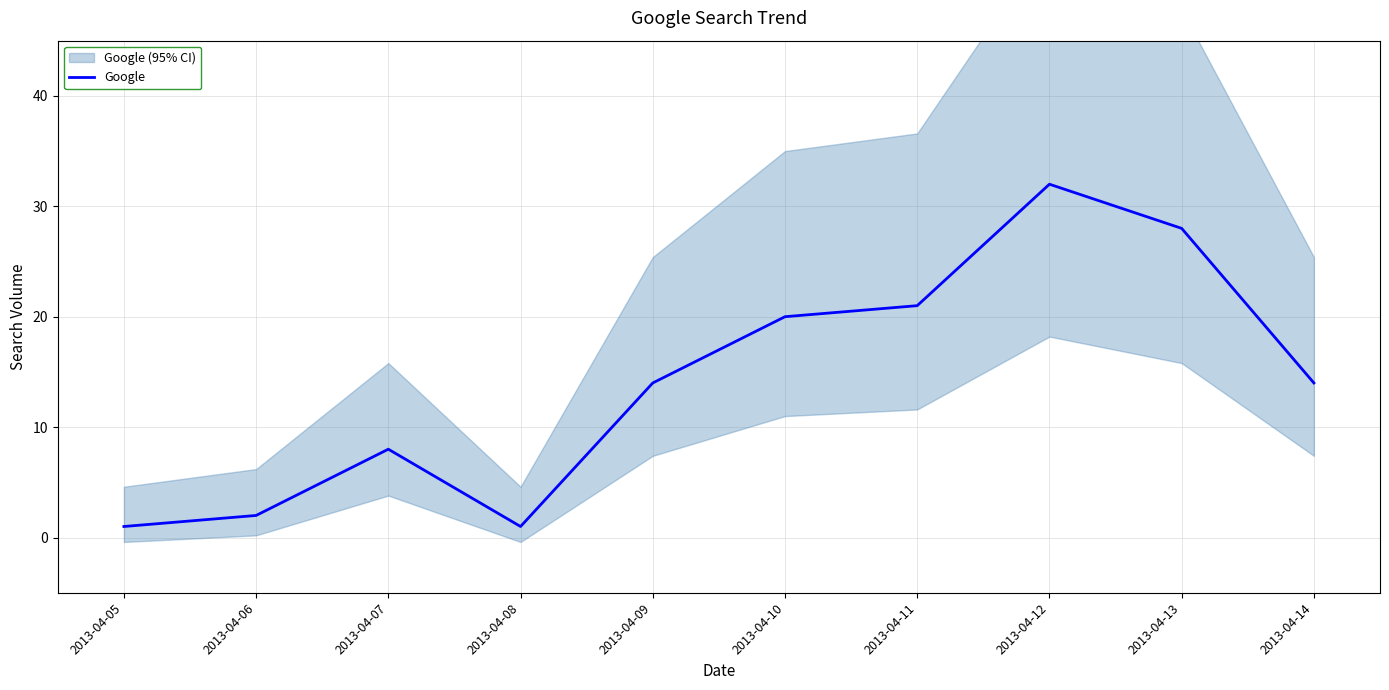

What is the difference between the values at 2013-04-14 and 2013-04-06?

12